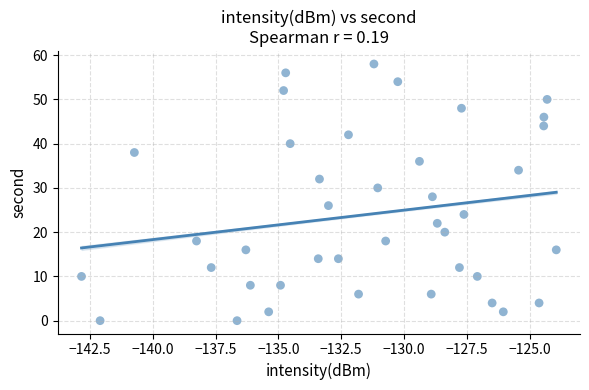

What is the range of Y values (max minus min)?

58